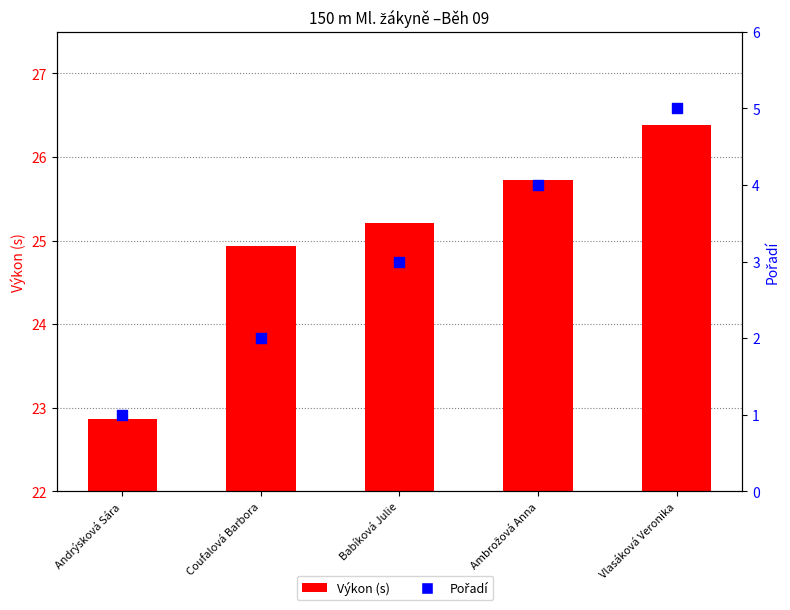

Which series has the widest spread of Y values?

Pořadí